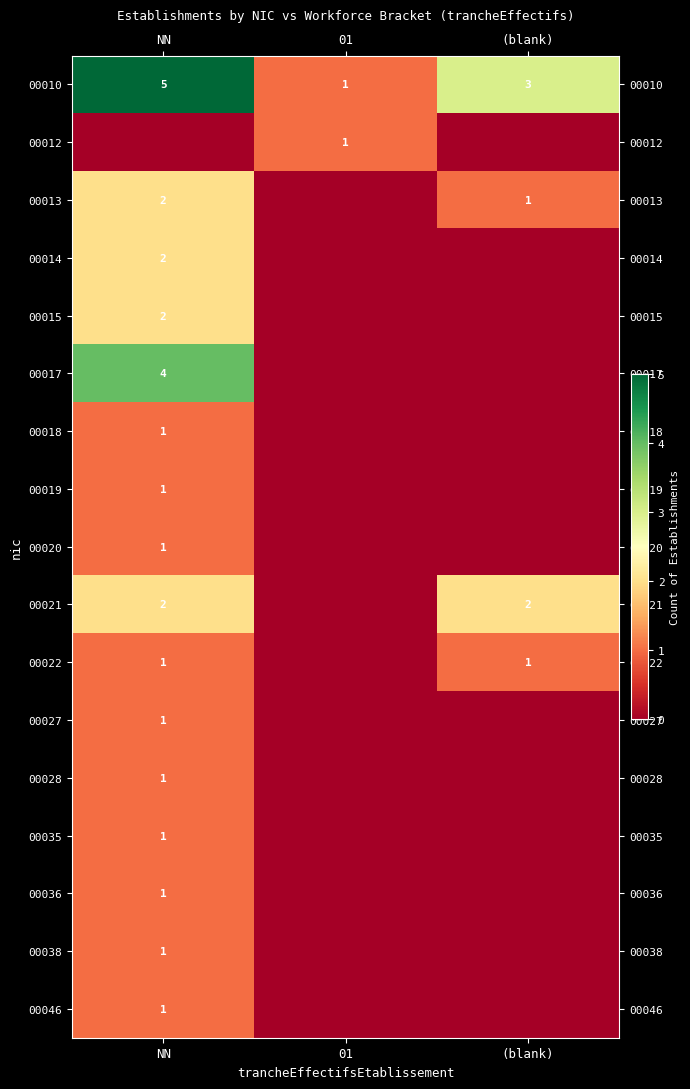

What is the average value of the 00010 series?

3